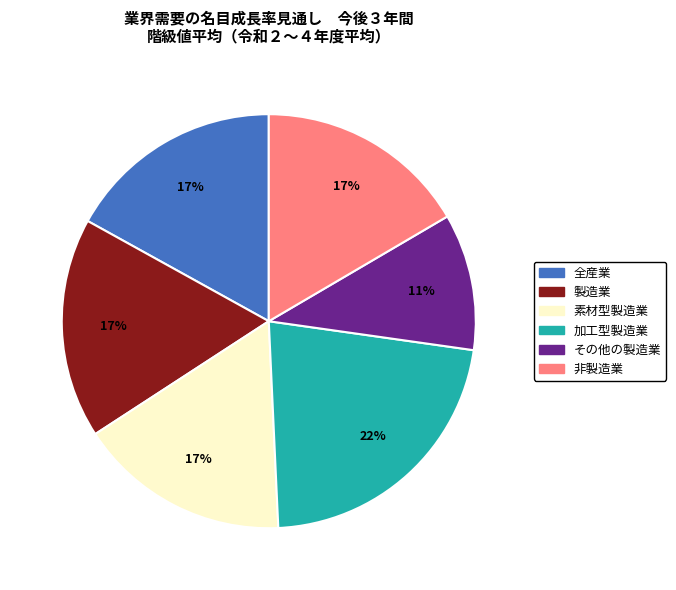

Is there a majority slice in this chart?

No